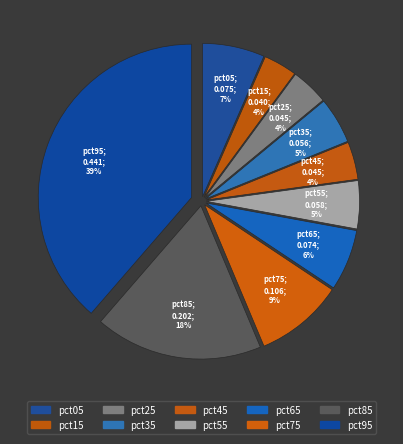

Does pct95 represent more than half of the total?

No